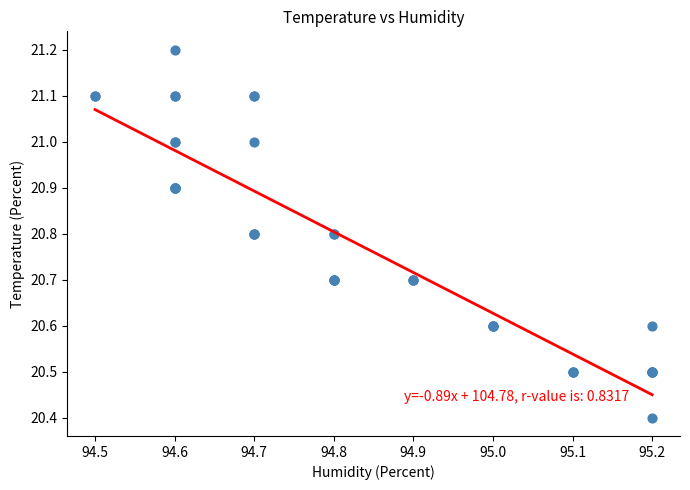

What Y value in the scatter plot is closest to 20?

20.4